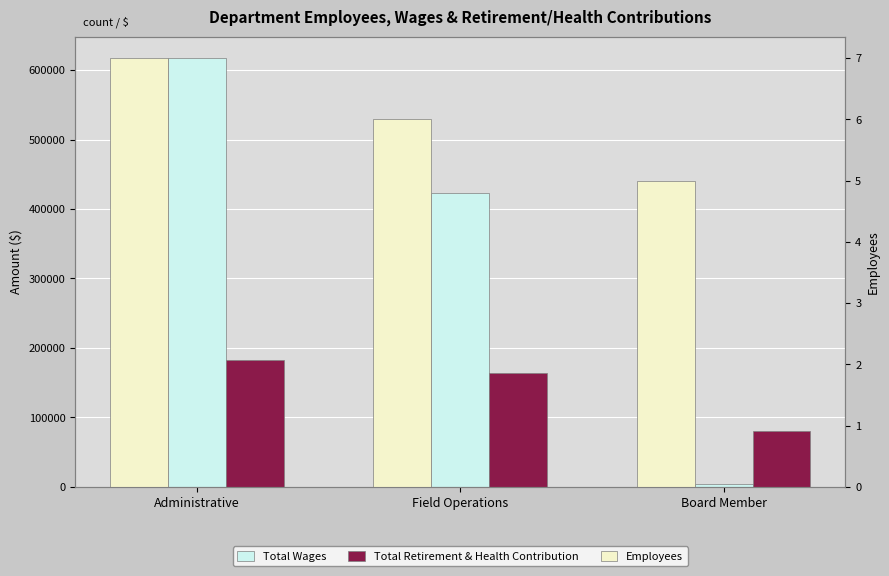

What is the sum of the Total Retirement & Health Contribution values at Field Operations and Board Member?

244267